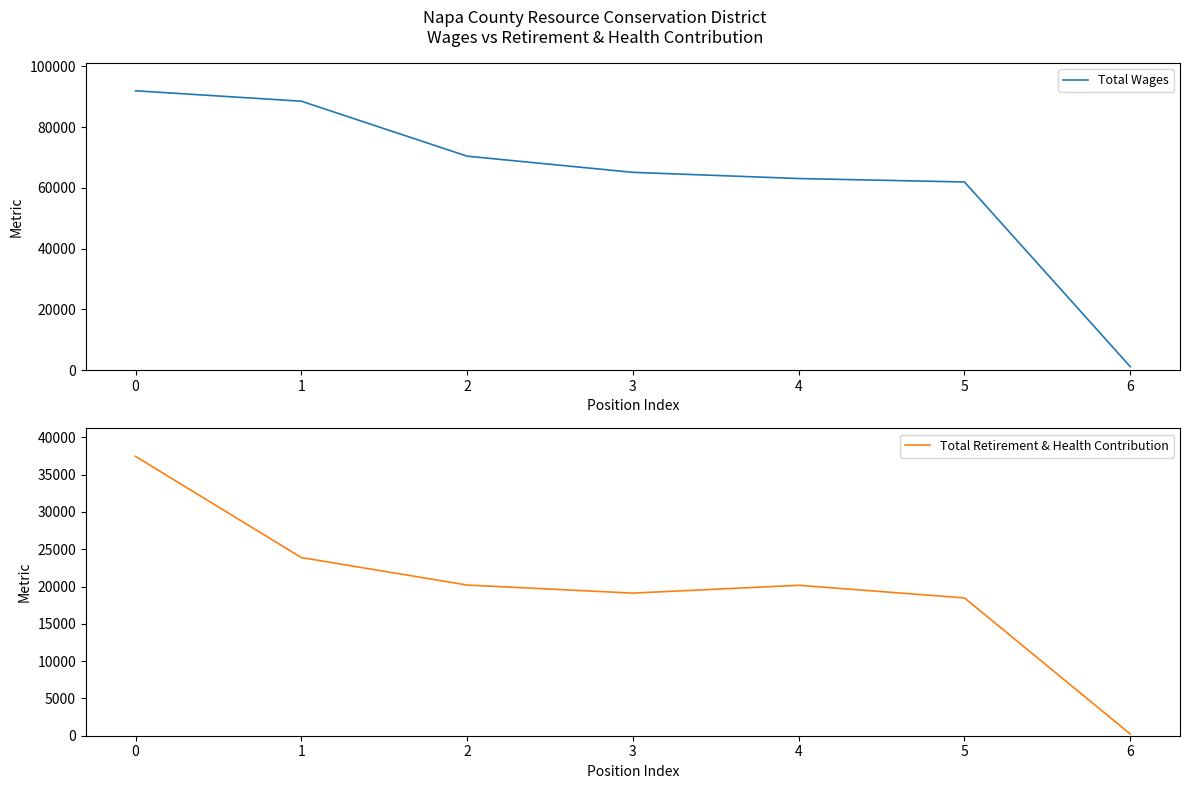

Reading left to right, extract all data points from this chart.

Total Wages: 91978	88546	70450	65125	63086	61955	1140
Total Retirement & Health Contribution: 37448	23883	20199	19115	20165	18471	231